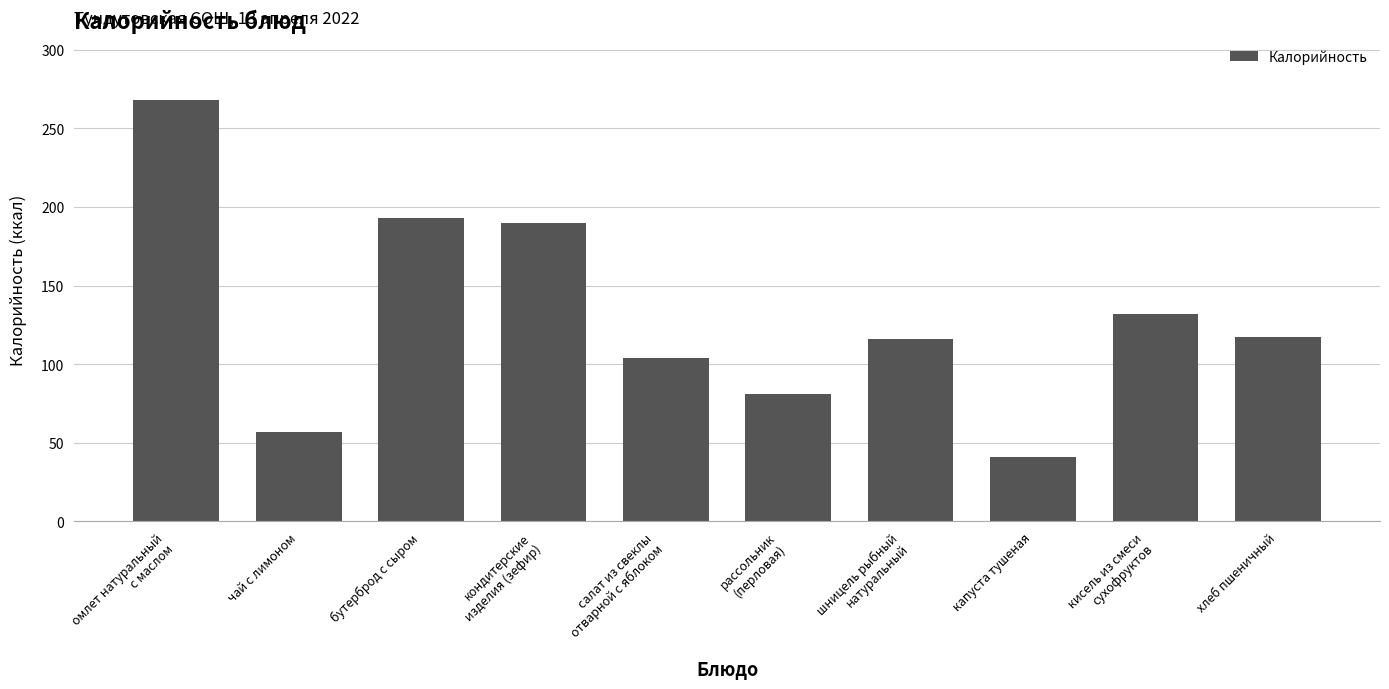

How many bars are there in total?

10